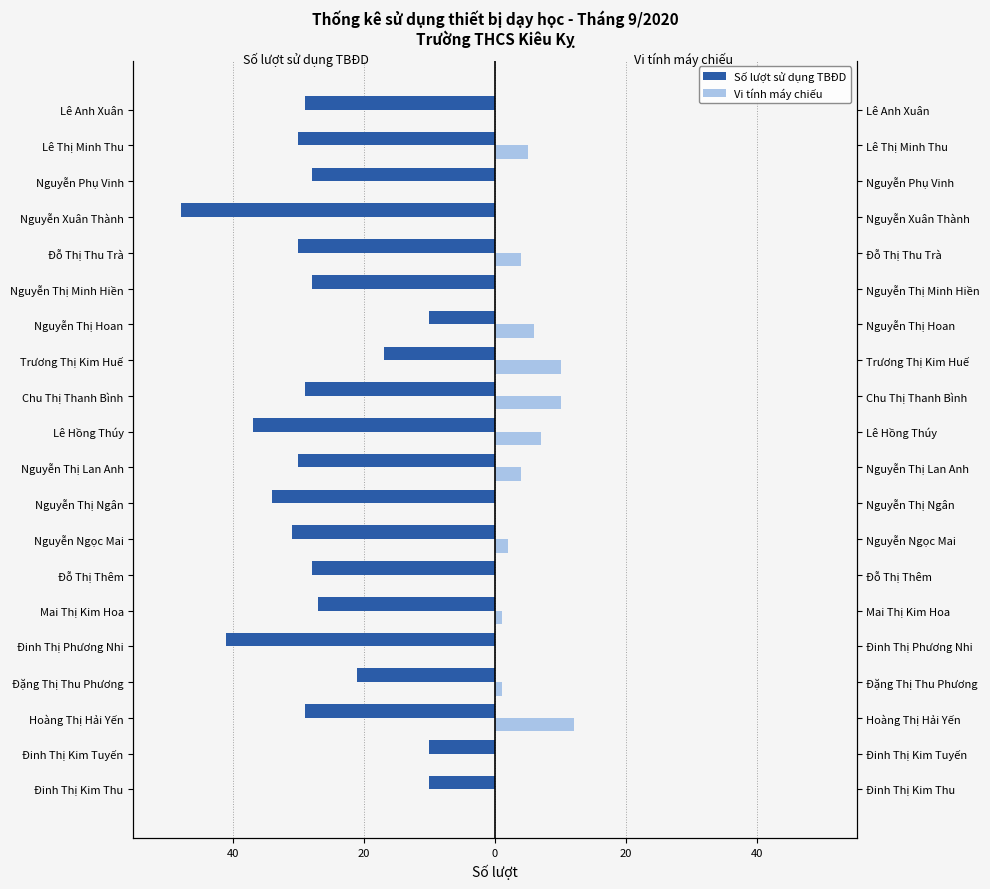

The Vi tính máy chiếu series shows 3 at Chu Thị Thanh Bình. True or false?

False